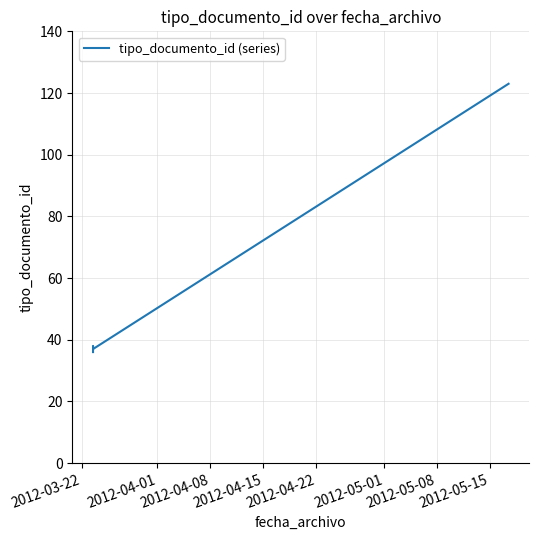

Reading left to right, extract all data points from this chart.

36	38	37	123